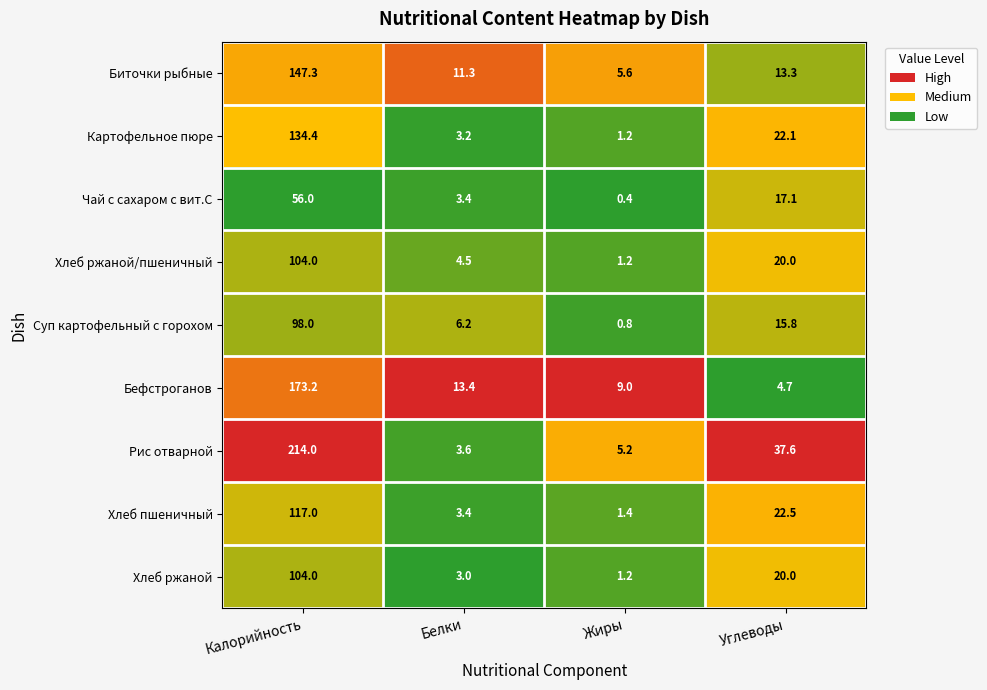

The Суп картофельный с горохом series shows 41.8 at Калорийность. True or false?

False